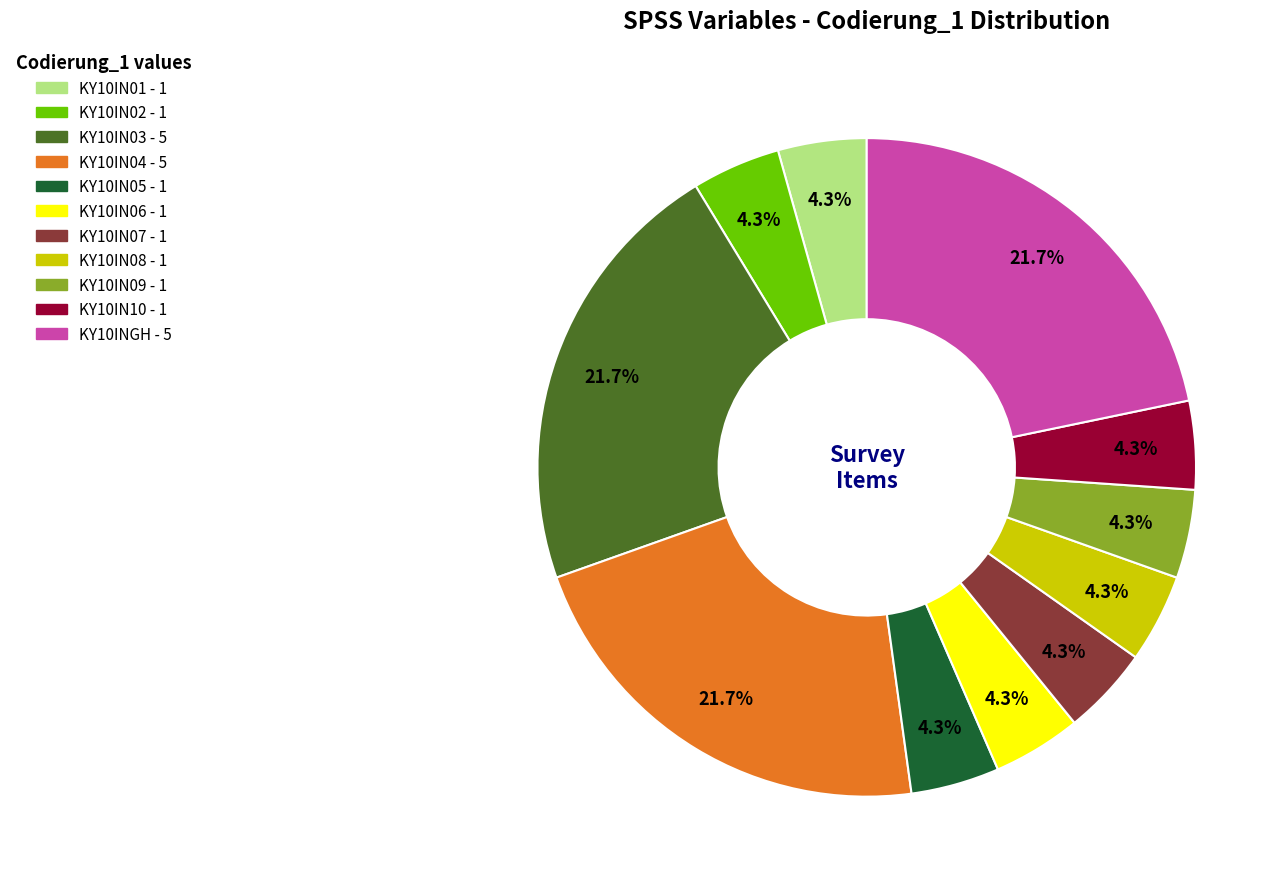

Does KY10IN01 represent more than half of the total?

No